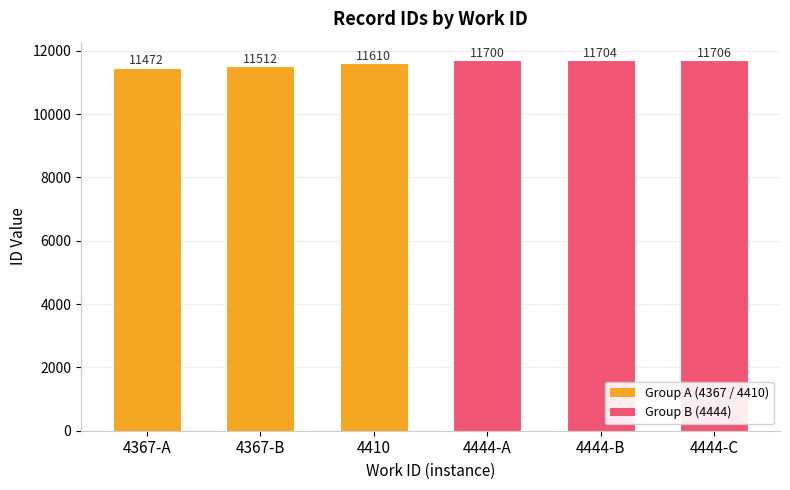

What is the maximum value shown in the chart?

11706